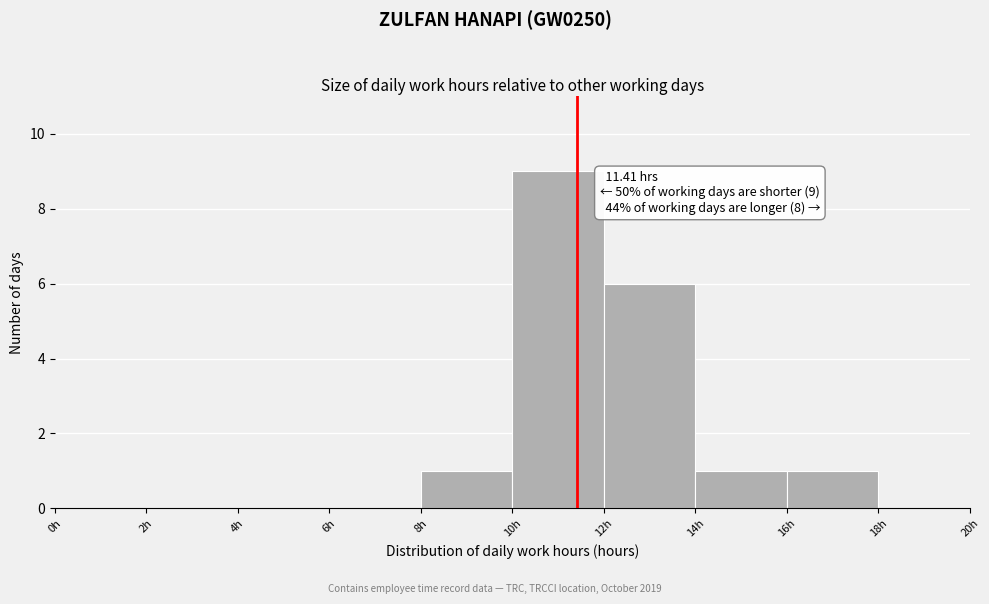

Over which range of the x-axis is the bar tallest?

10 to 12